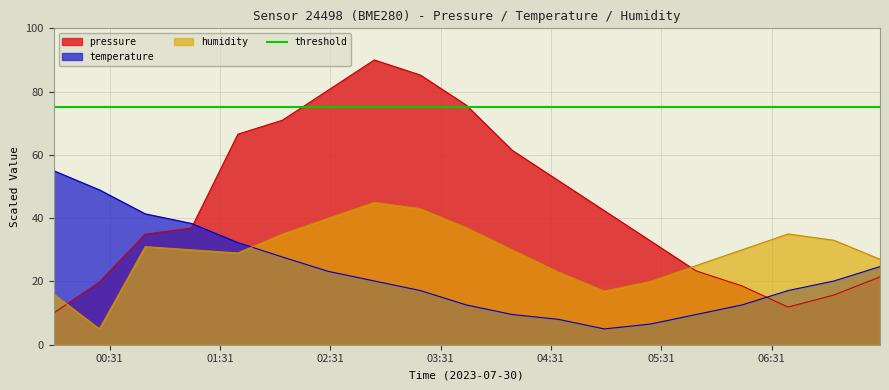

What is the label of the 5th point from the left?

2023-07-30T01:40:49